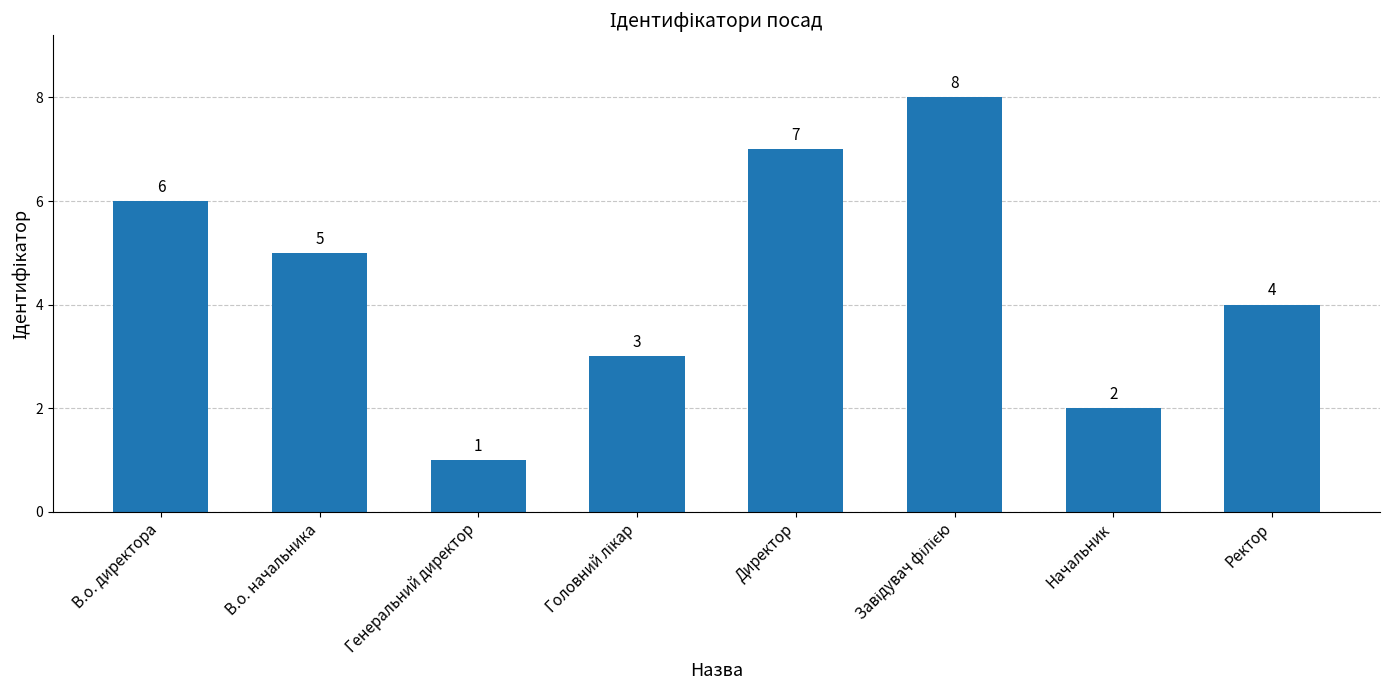

True or false: the data shows 1 at Генеральний директор.

True